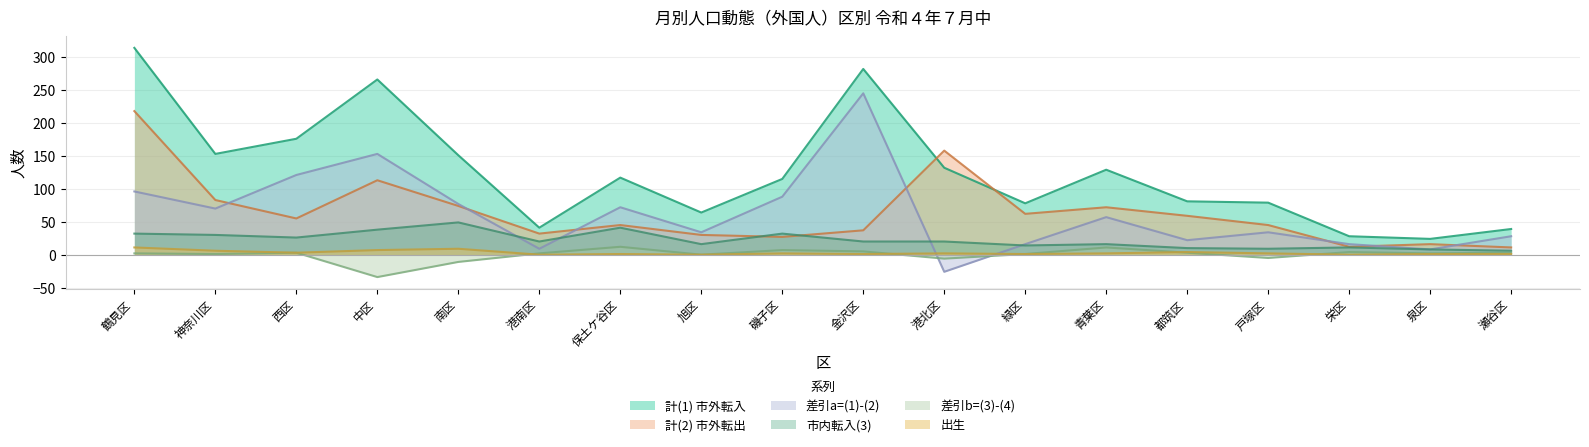

True or false: 市内転入(3) has more than 0 interior local peaks.

True